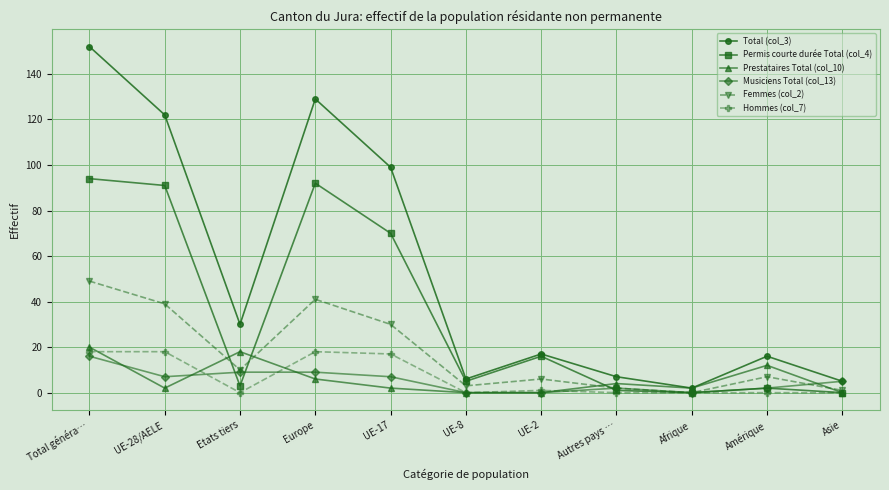

Which category has the highest value across all series?

Total généra…